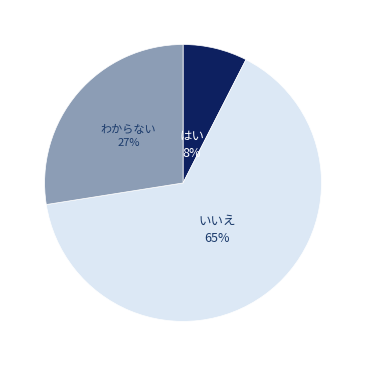

To the nearest percent, what is the difference between the largest and smallest slice percentages?

57%